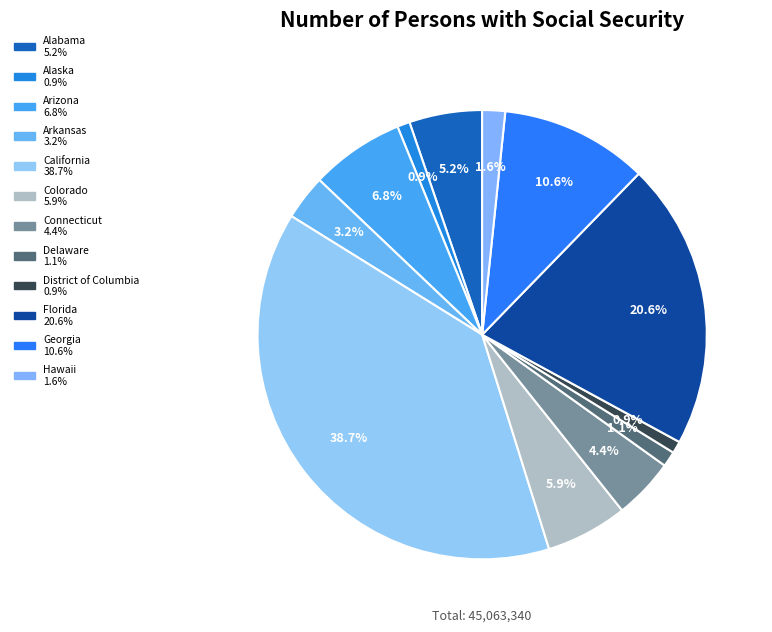

Which slice is the largest?

California